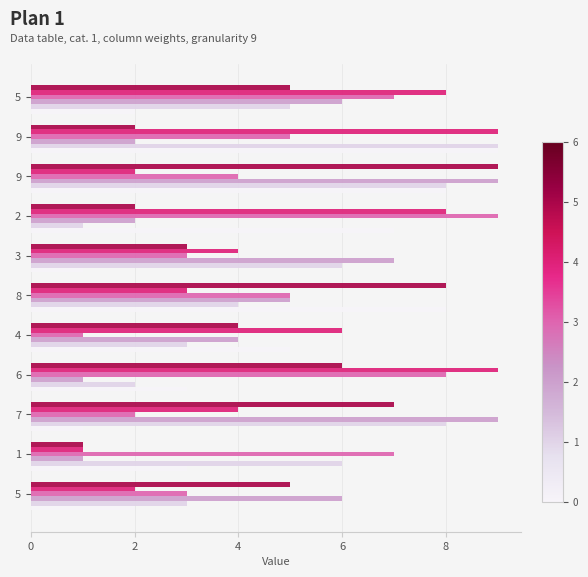

Count the number of categories in the chart.

11